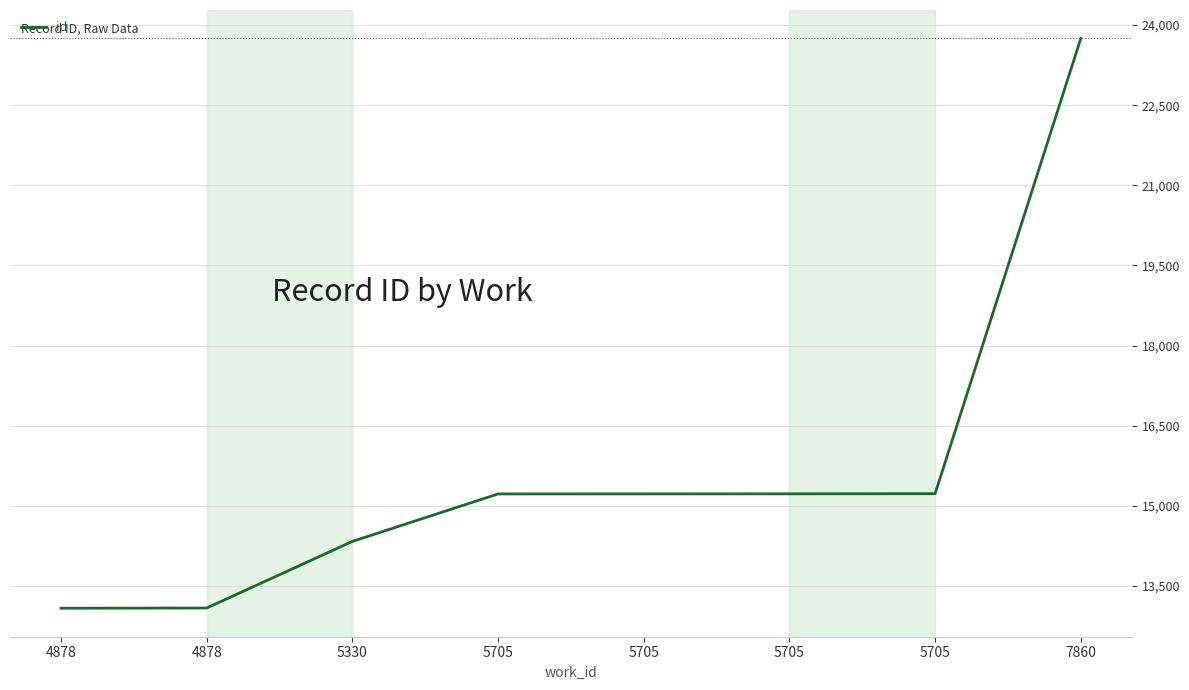

List the labels in order of value, smallest first.

4878, 4878, 5330, 5705, 5705, 5705, 5705, 7860